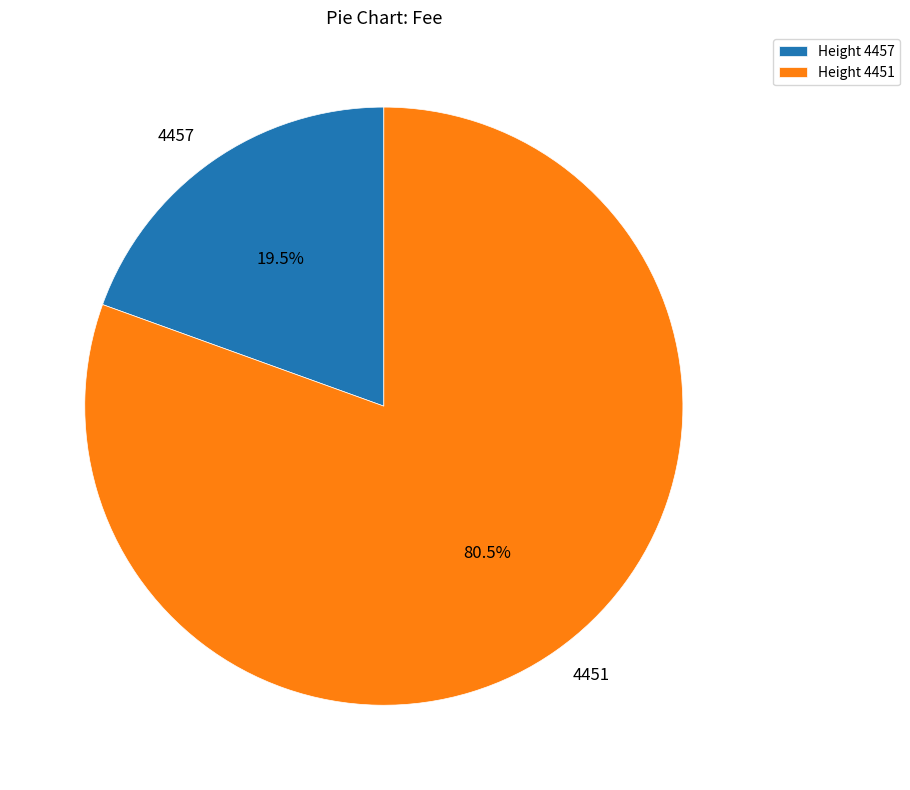

Approximately how many times larger is the value at 4457 compared to 4451?

0.2